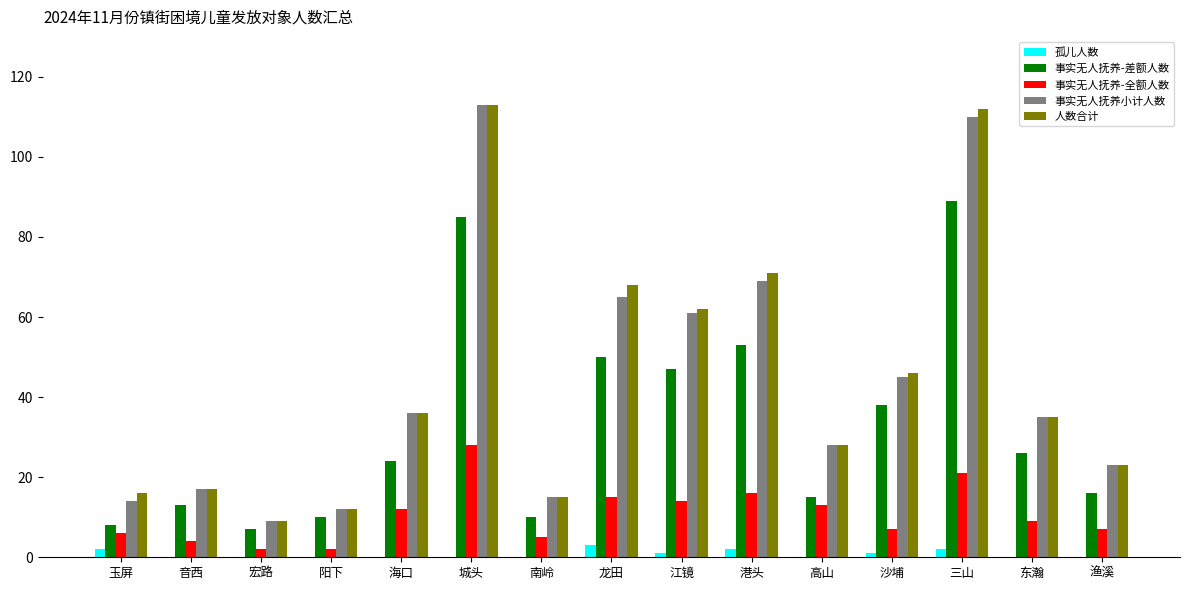

Reading left to right, list all the values displayed in this chart.

孤儿人数: 玉屏=2	音西=0	宏路=0	阳下=0	海口=0	城头=0	南岭=0	龙田=3	江镜=1	港头=2	高山=0	沙埔=1	三山=2	东瀚=0	渔溪=0
事实无人抚养-差额人数: 玉屏=8	音西=13	宏路=7	阳下=10	海口=24	城头=85	南岭=10	龙田=50	江镜=47	港头=53	高山=15	沙埔=38	三山=89	东瀚=26	渔溪=16
事实无人抚养-全额人数: 玉屏=6	音西=4	宏路=2	阳下=2	海口=12	城头=28	南岭=5	龙田=15	江镜=14	港头=16	高山=13	沙埔=7	三山=21	东瀚=9	渔溪=7
事实无人抚养小计人数: 玉屏=14	音西=17	宏路=9	阳下=12	海口=36	城头=113	南岭=15	龙田=65	江镜=61	港头=69	高山=28	沙埔=45	三山=110	东瀚=35	渔溪=23
人数合计: 玉屏=16	音西=17	宏路=9	阳下=12	海口=36	城头=113	南岭=15	龙田=68	江镜=62	港头=71	高山=28	沙埔=46	三山=112	东瀚=35	渔溪=23